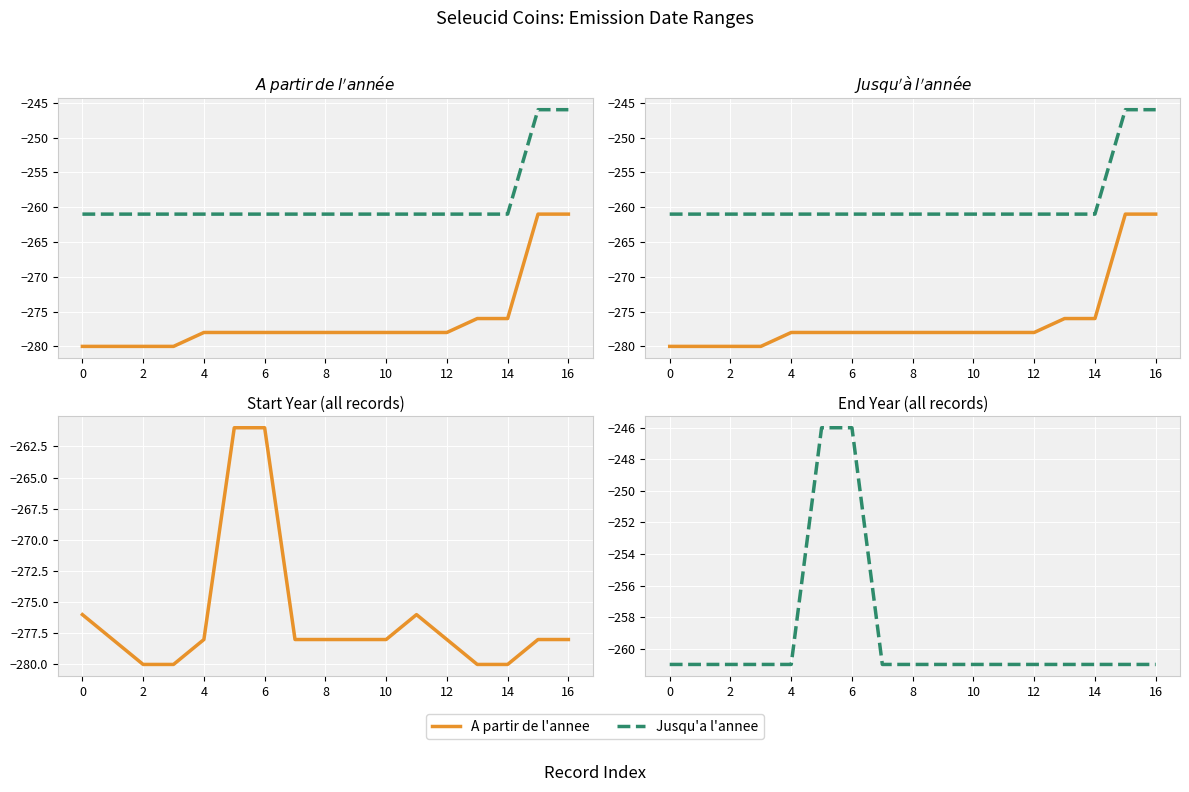

Reading left to right, list all the values displayed in this chart.

A partir de l'annee: -276	-278	-280	-280	-278	-261	-261	-278	-278	-278	-278	-276	-278	-280	-280	-278	-278
Jusqu'a l'annee: -261	-261	-261	-261	-261	-246	-246	-261	-261	-261	-261	-261	-261	-261	-261	-261	-261